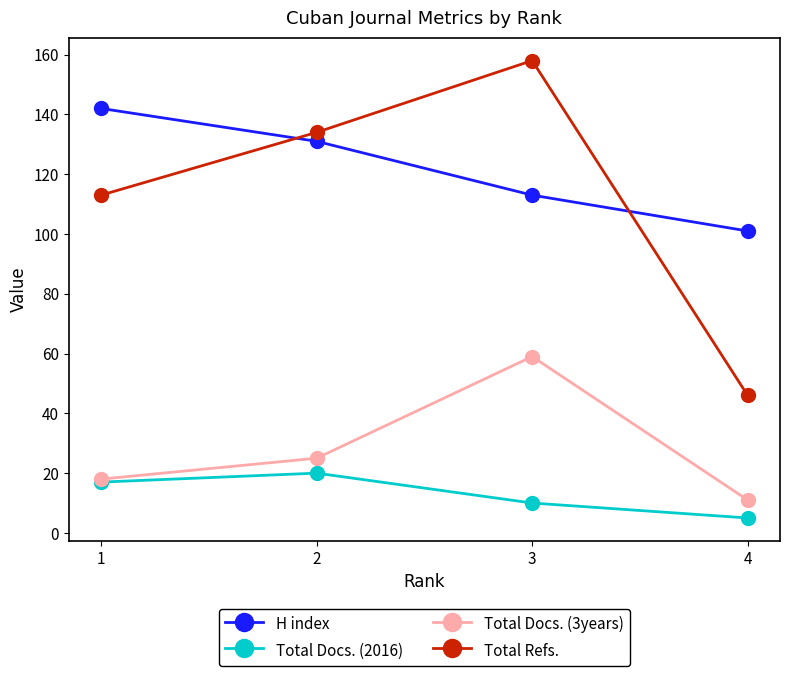

What is the average value of the Total Docs. (2016) series?

13